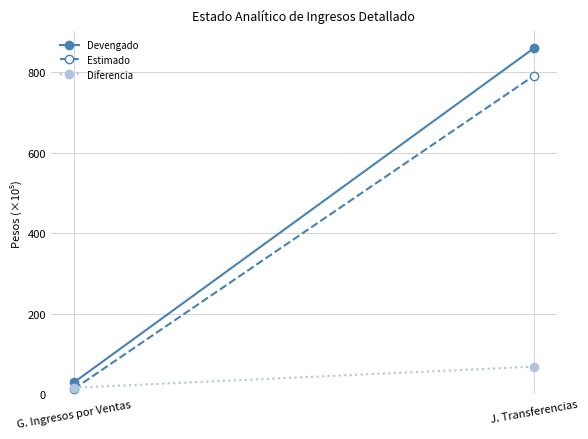

Is the value of Diferencia at G. Ingresos por Ventas greater than the value of Estimado at J. Transferencias?

No